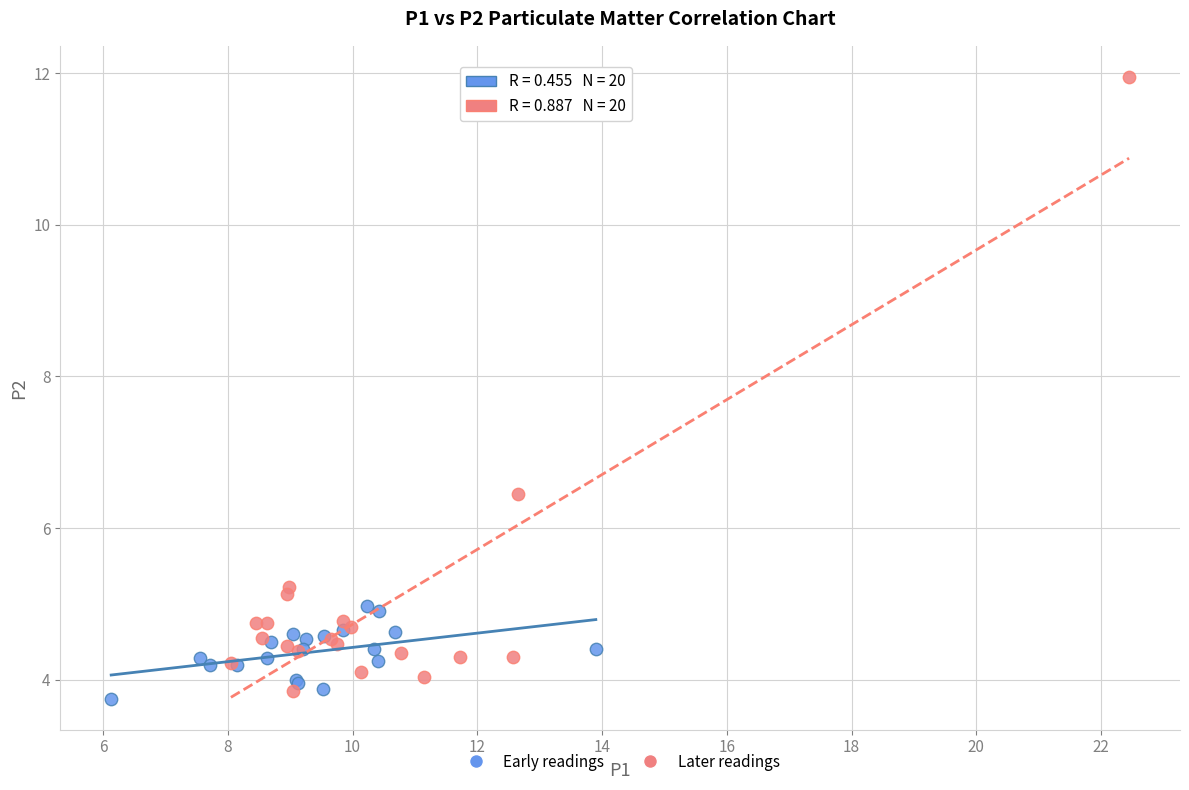

Which series has the widest spread of Y values?

Later readings